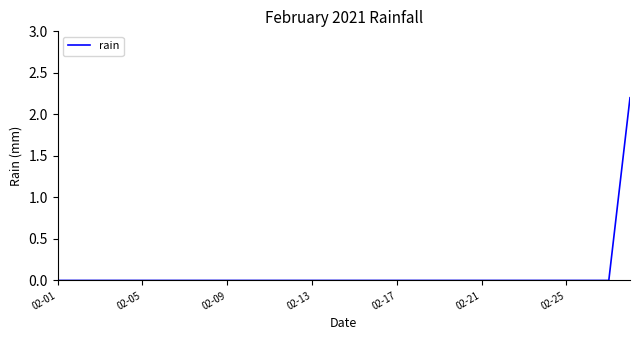

How many values are between 0 and 1?

27